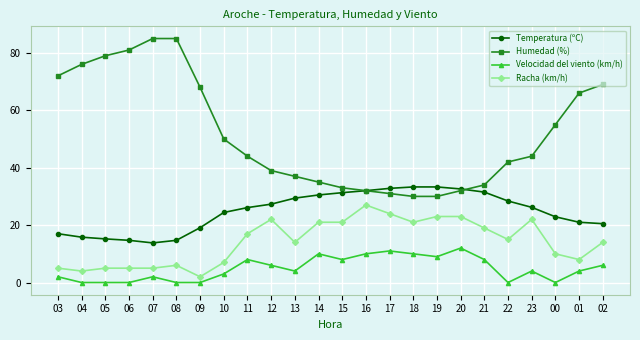

What is the greatest value displayed?

85.0